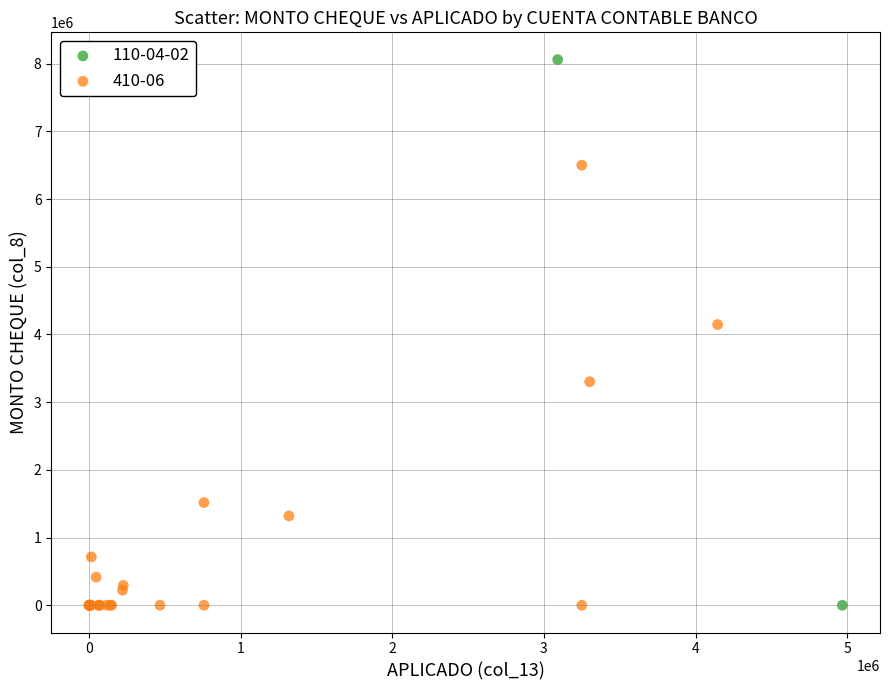

What are all the series names shown in the legend?

110-04-02, 410-06